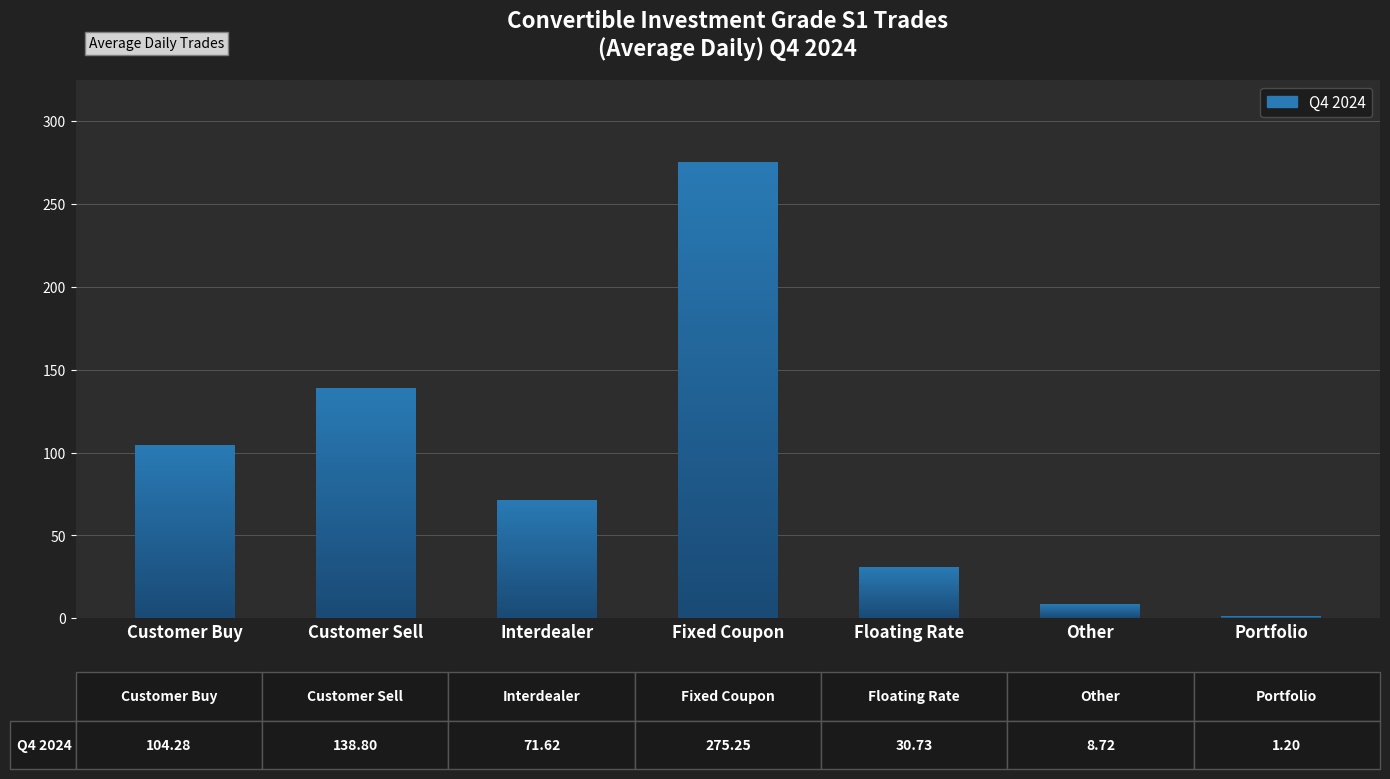

True or false: the data shows 71.6 at Interdealer.

True